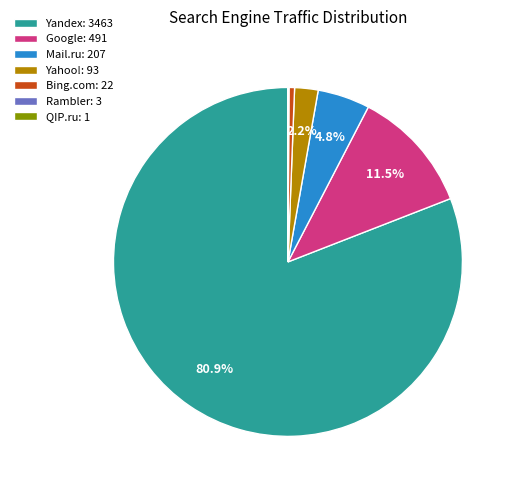

Is there any slice that represents more than half of the pie?

Yes